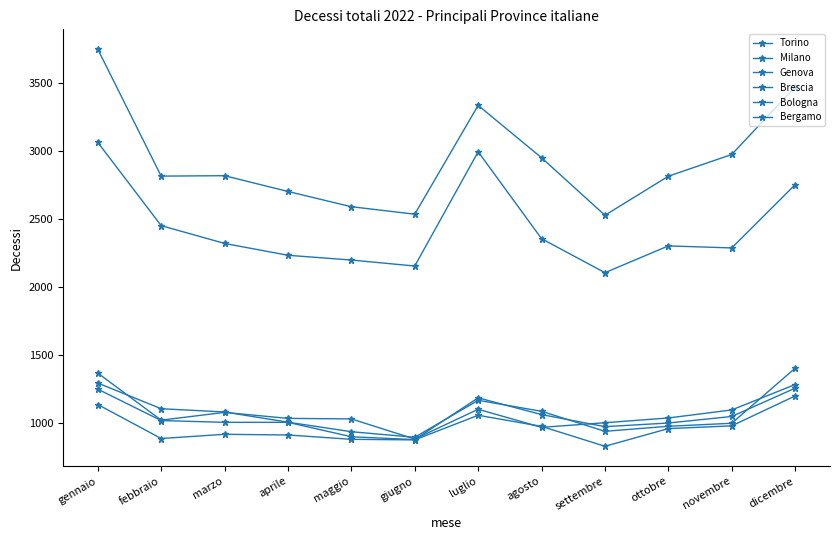

Count the number of data series in this chart.

6